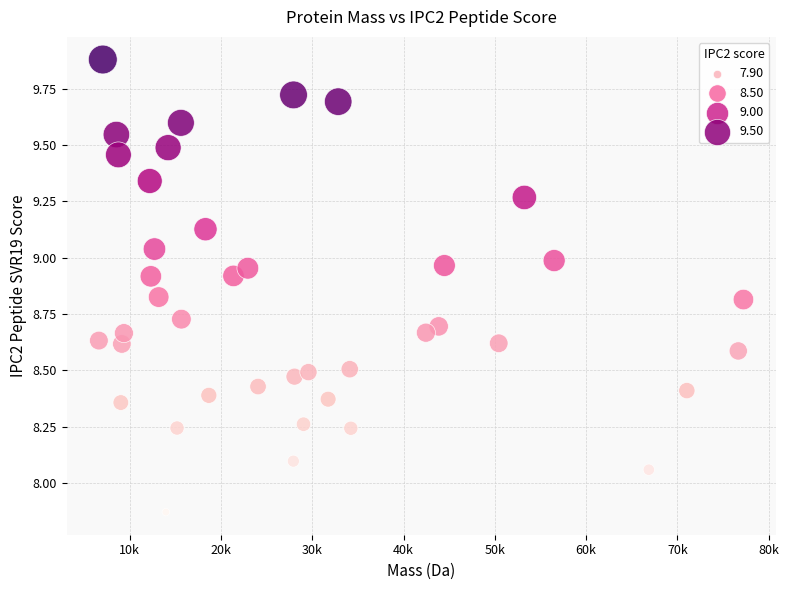

What is the range of X values (max minus min)?

70625.8